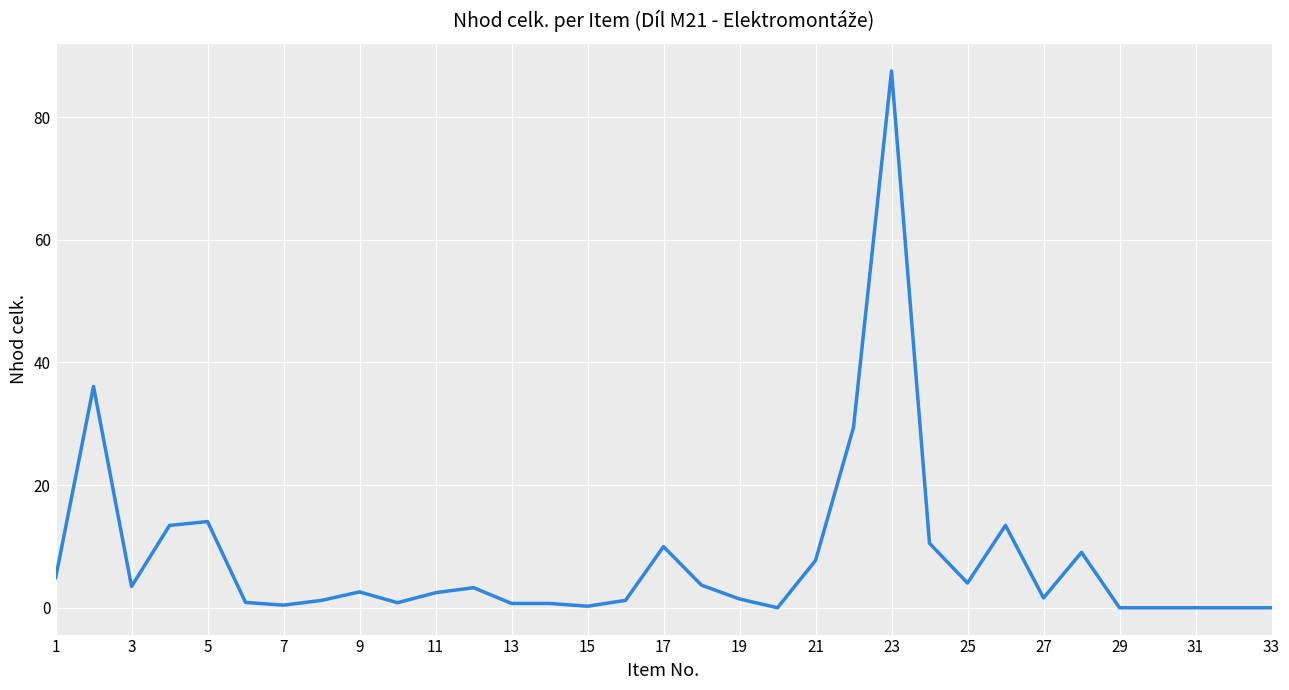

True or false: there are more than 2 points higher than both neighbors.

True